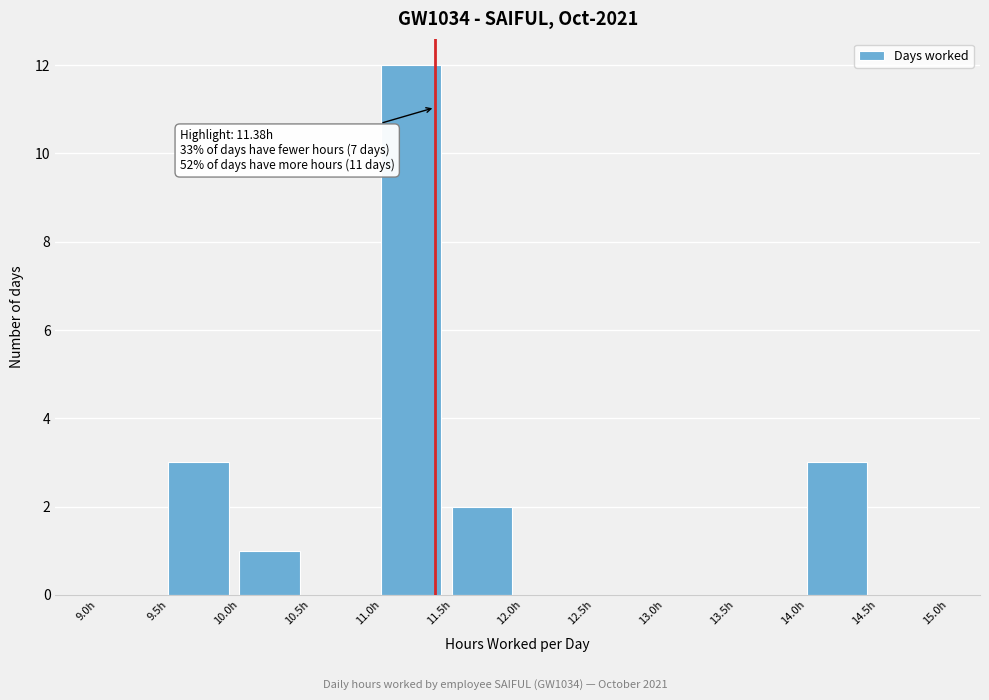

Over which range of the x-axis is the bar tallest?

11.0 to 11.5